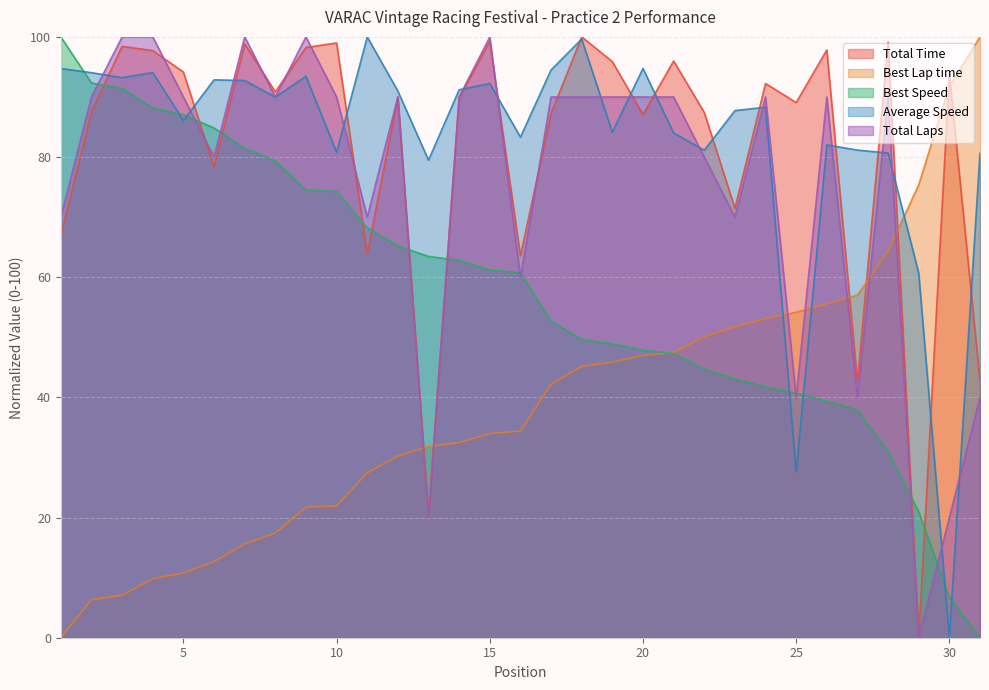

Rank the series by their maximum value, from highest to lowest.

Total Laps, Total Time, Best Lap time, Best Speed, Average Speed